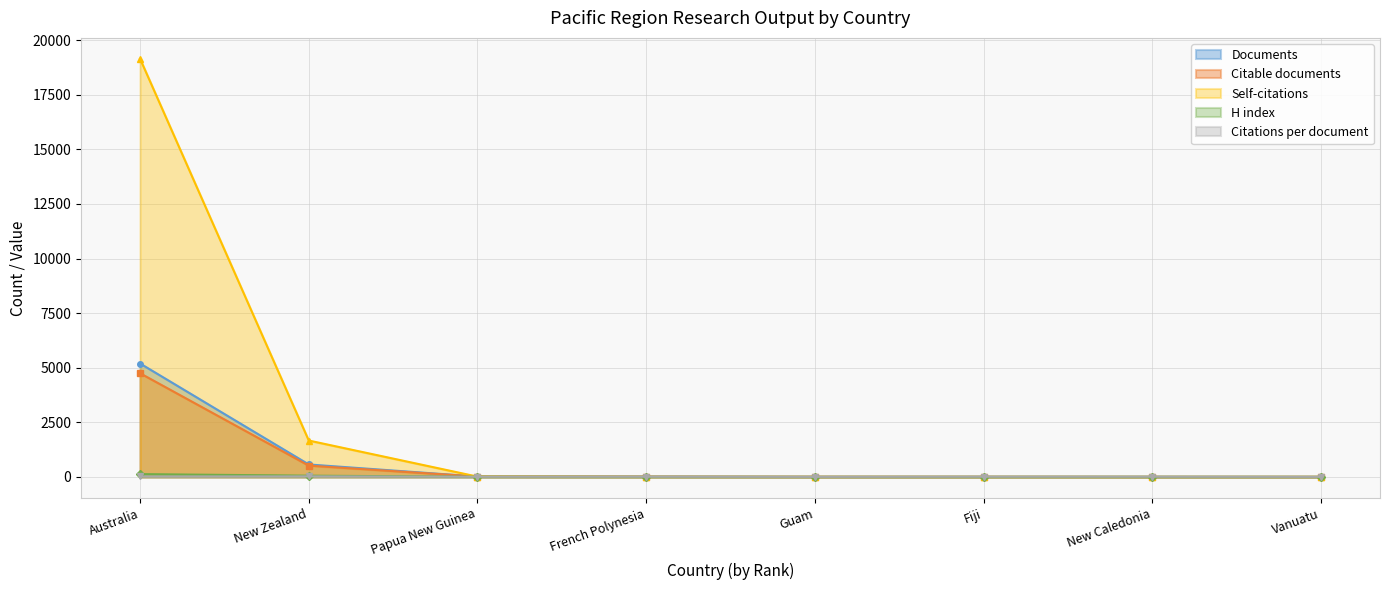

Reading right to left, transcribe all the data shown in this chart.

Documents: 1.0	2.0	3.0	4.0	11.0	15.0	569.0	5193.0
Citable documents: 1.0	0.0	3.0	4.0	10.0	15.0	516.0	4746.0
Citations: 0.0	0.0	0.0	0.0	0.0	12.0	1665.0	19149.0
Citations per document: 1.0	7.5	7.0	1.0	6.6	5.4	24.0	19.9
H index: 1.0	2.0	1.0	1.0	3.0	6.0	56.0	127.0